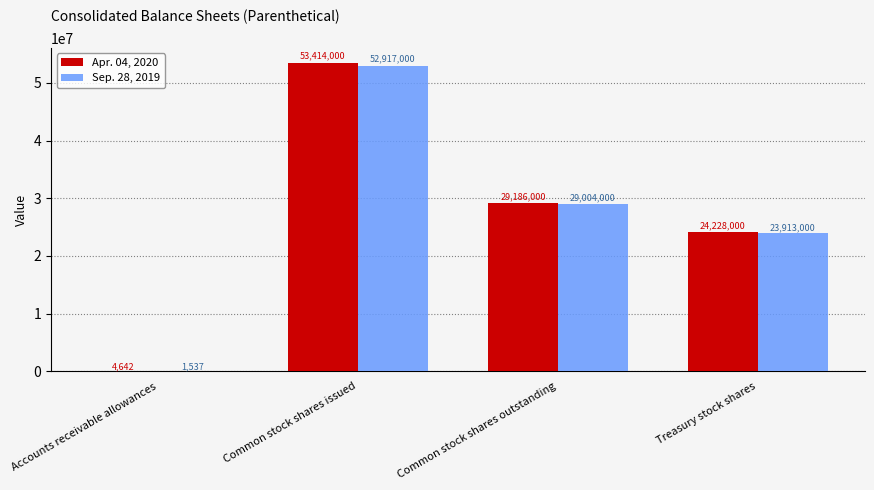

What is the sum of all Apr. 04, 2020 values?

106832642